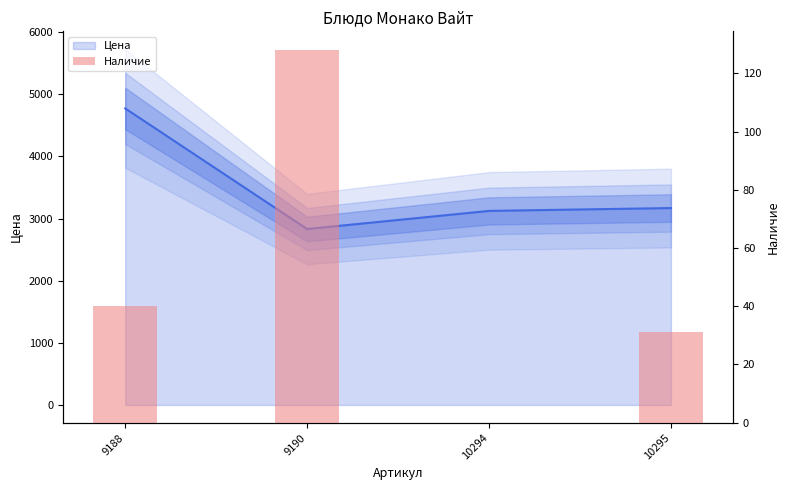

Does the chart contain any negative values?

No